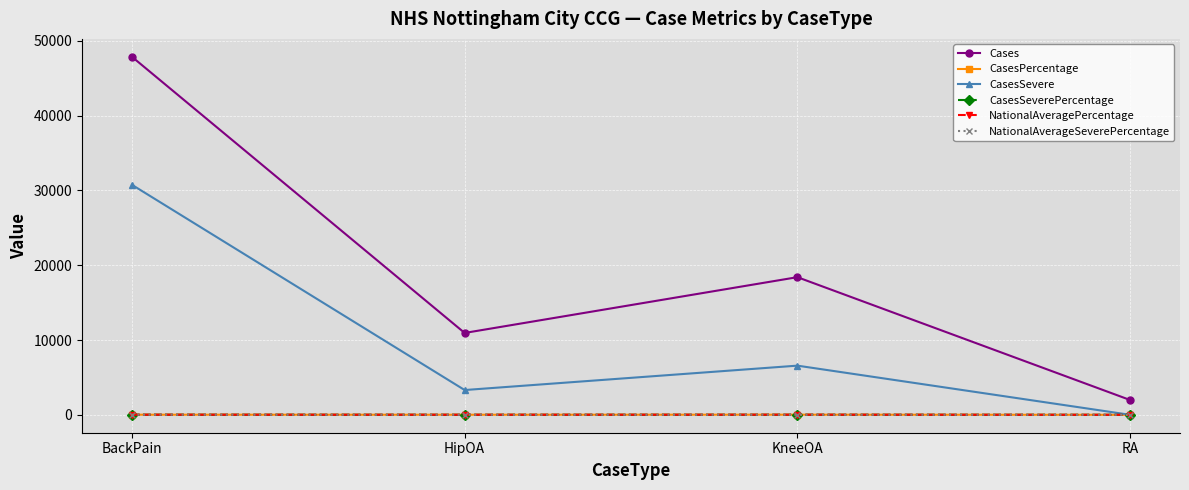

How many interior local valleys does the CasesSevere series have?

1